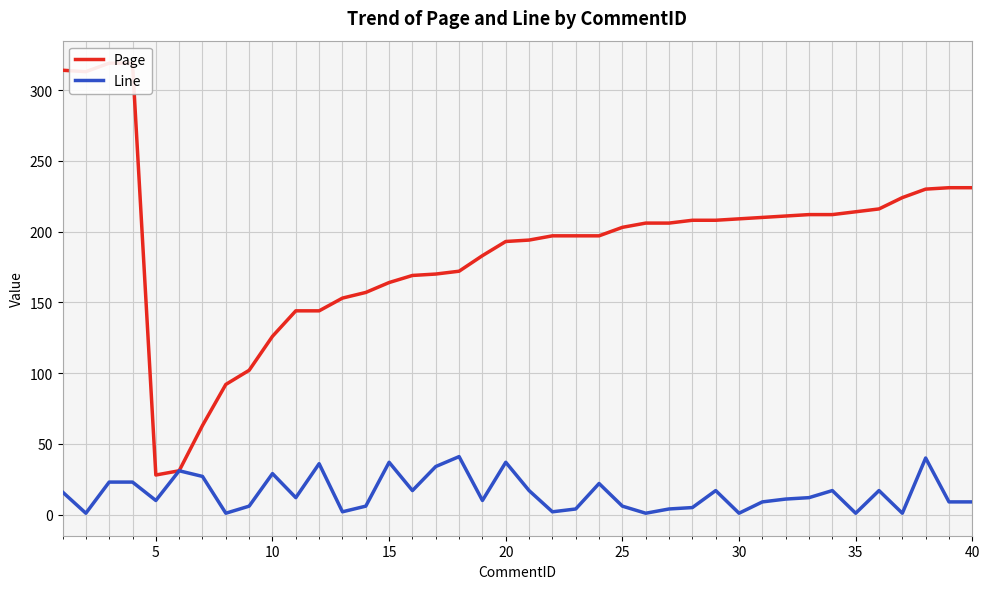

How many values in the Line series are below 12?

20